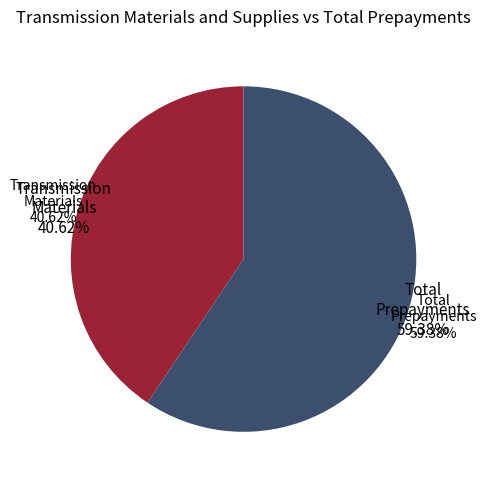

How many segments does this pie chart have?

2